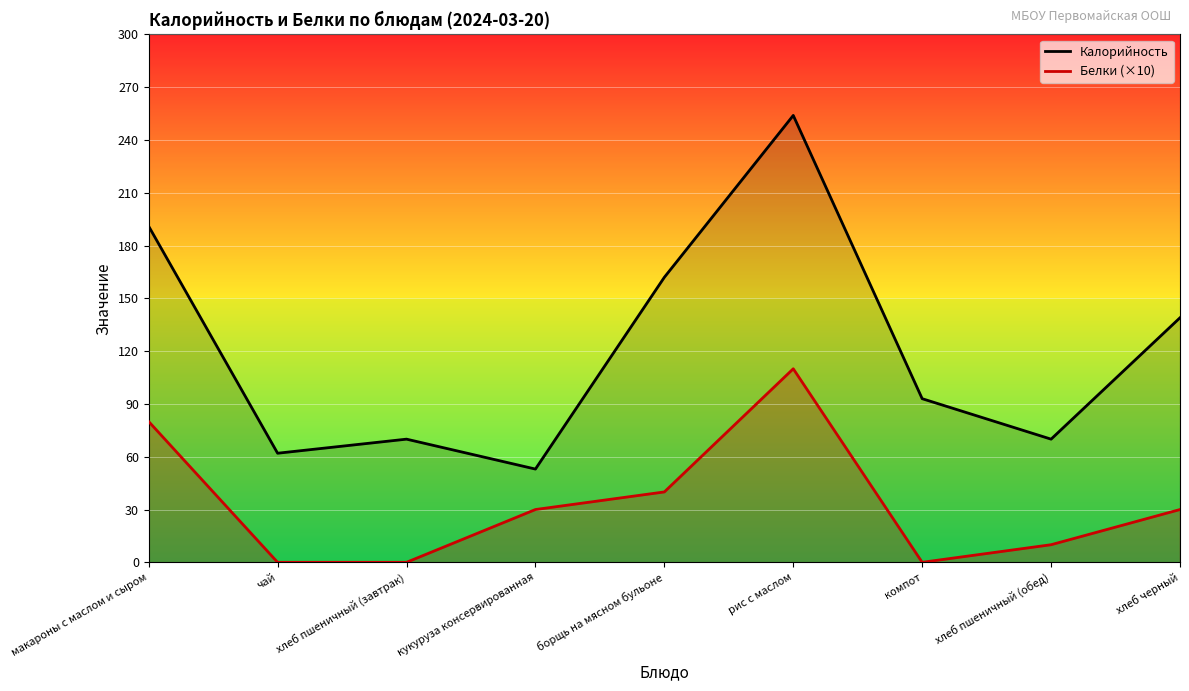

True or false: Калорийность and Белки intersect in this chart.

False